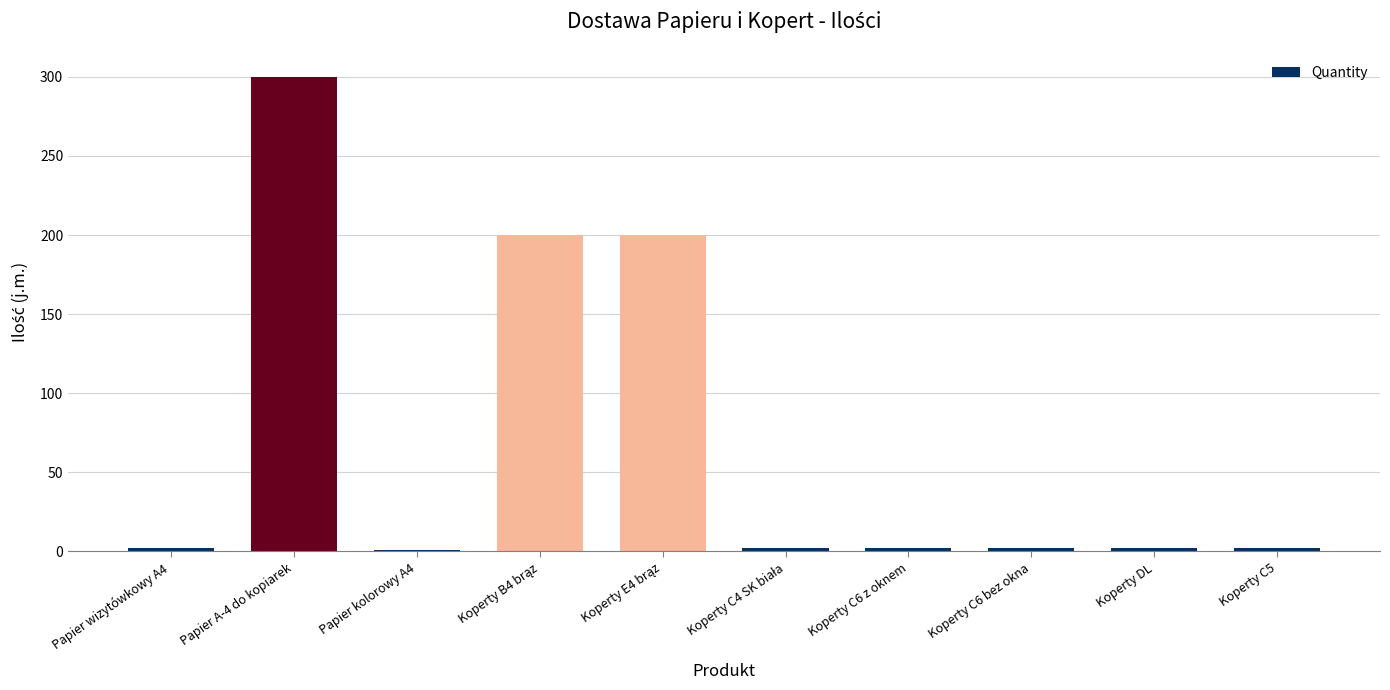

What is the average value?

71